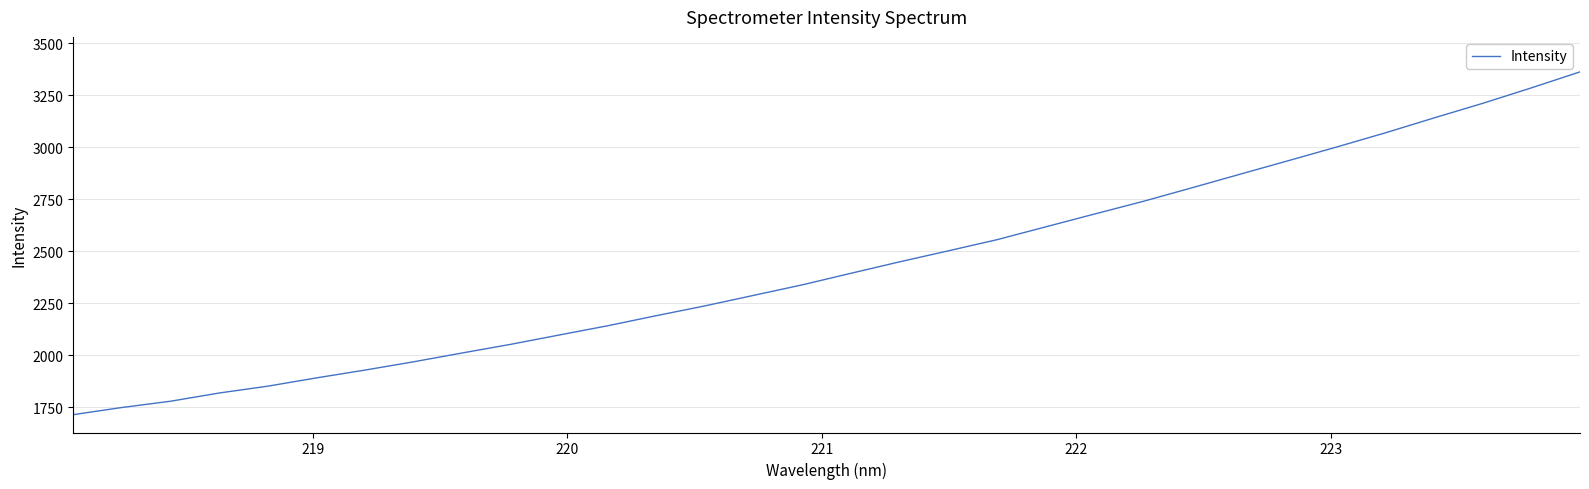

What is the smallest value displayed?

1715.5